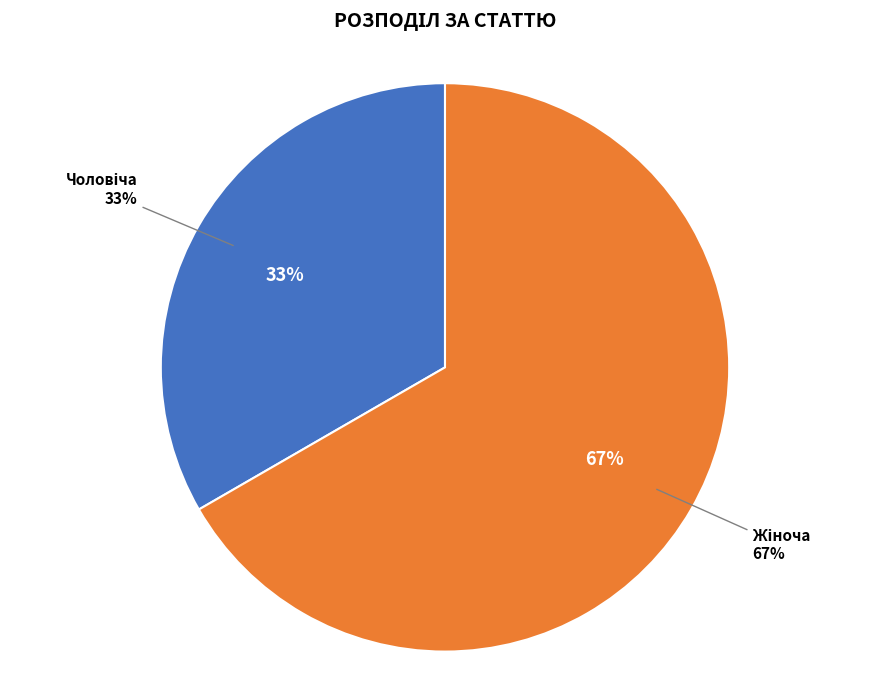

What percentage is NOT represented by Жіноча?

33.3%